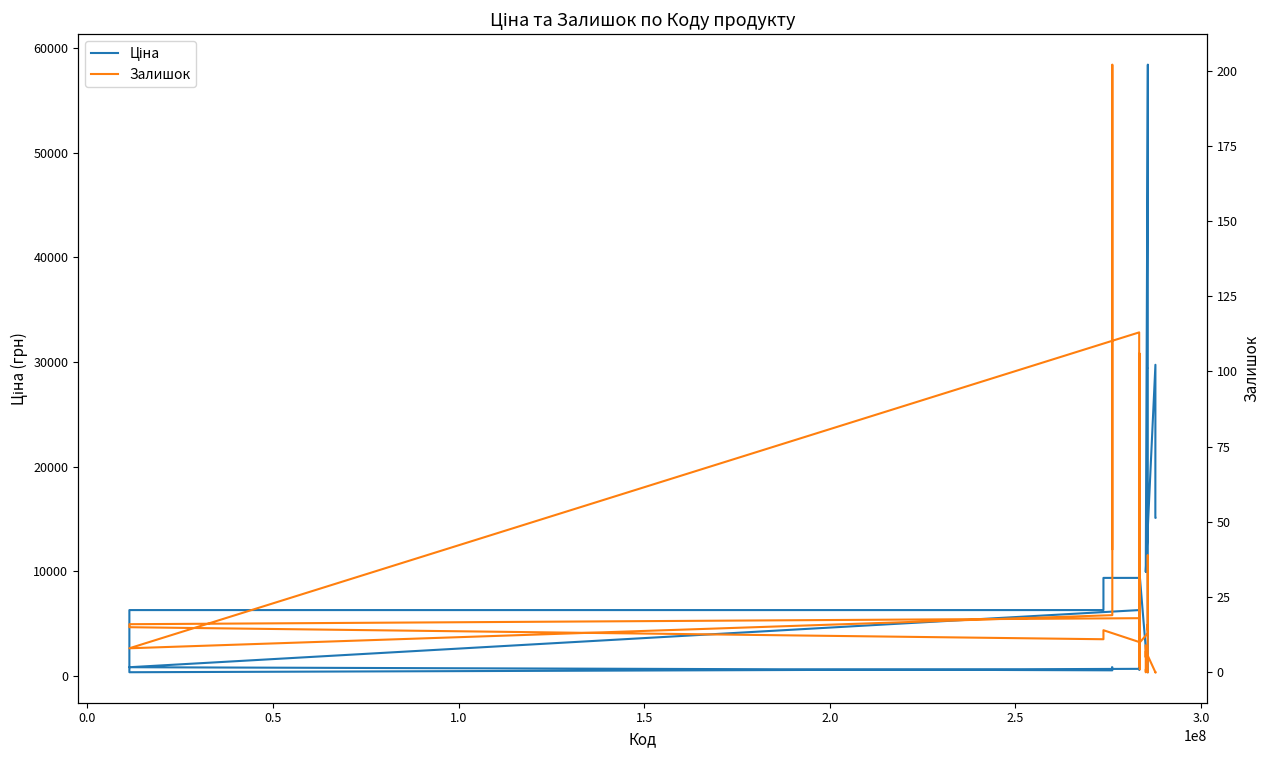

True or false: Залишок and Ціна cross at least once.

False